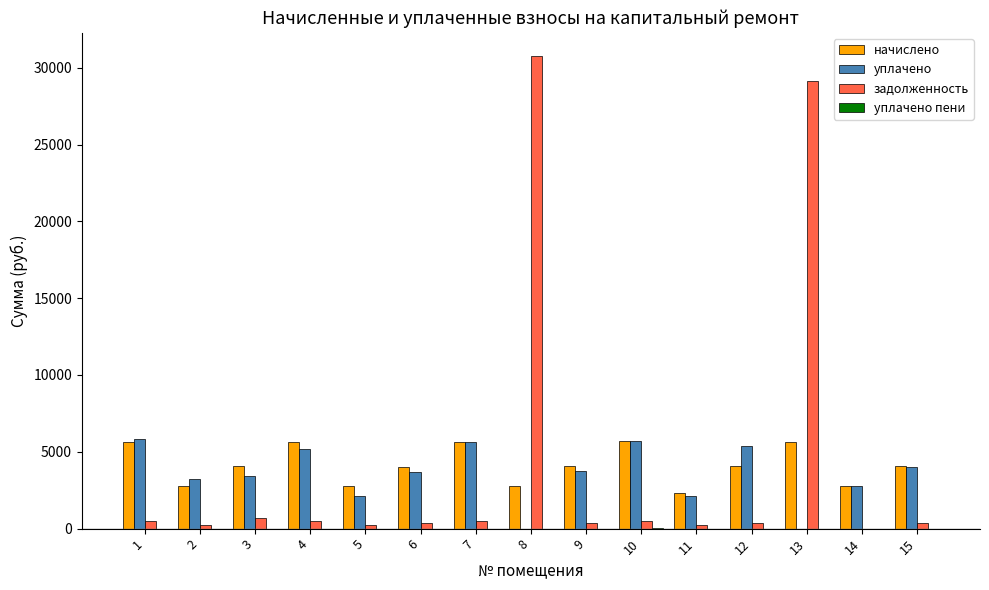

What is the highest value of the уплачено series?

5828.8